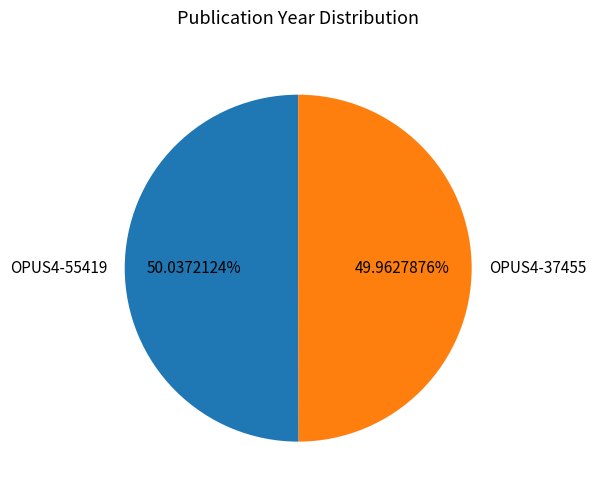

How much of the chart is everything except OPUS4-37455?

50.0%